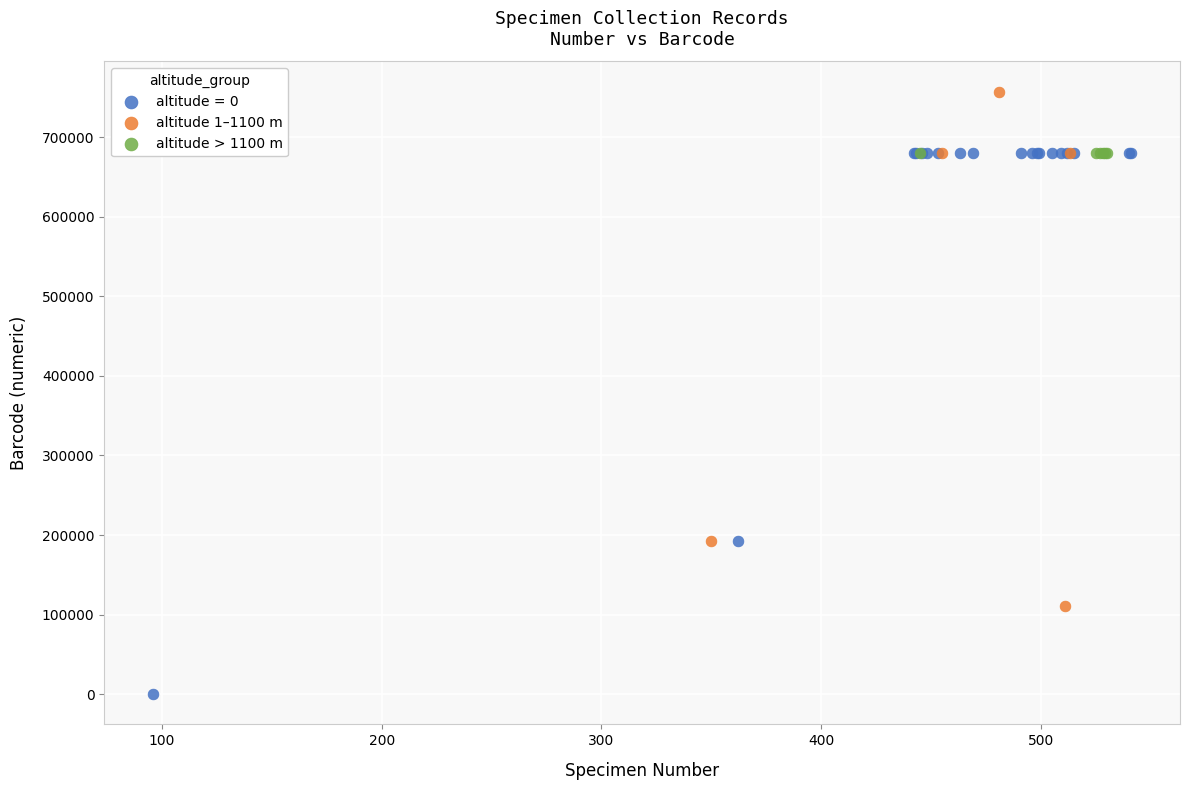

Which series reaches the maximum Y coordinate?

altitude 1–1100 m